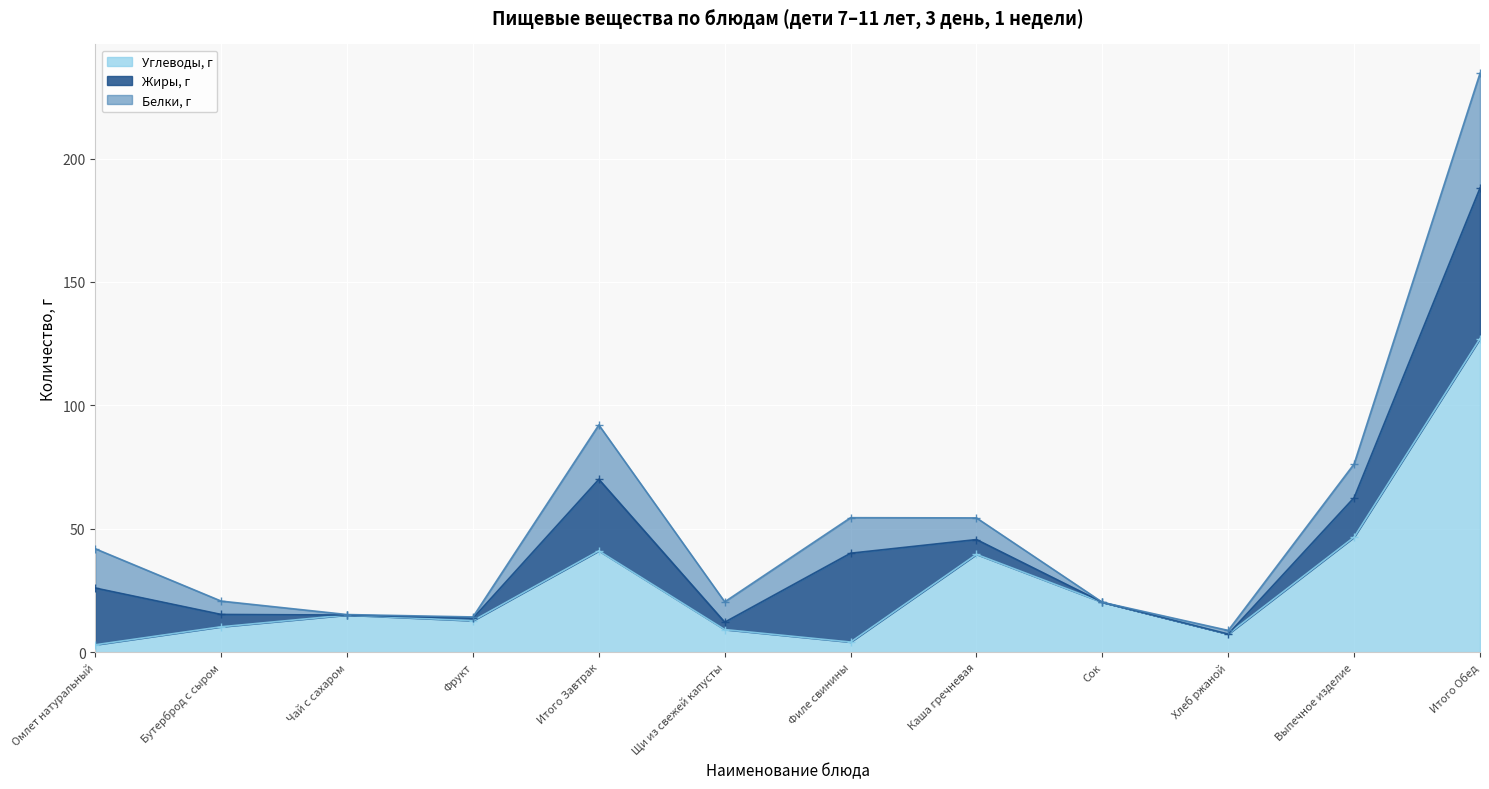

What position from the left is Сок?

9